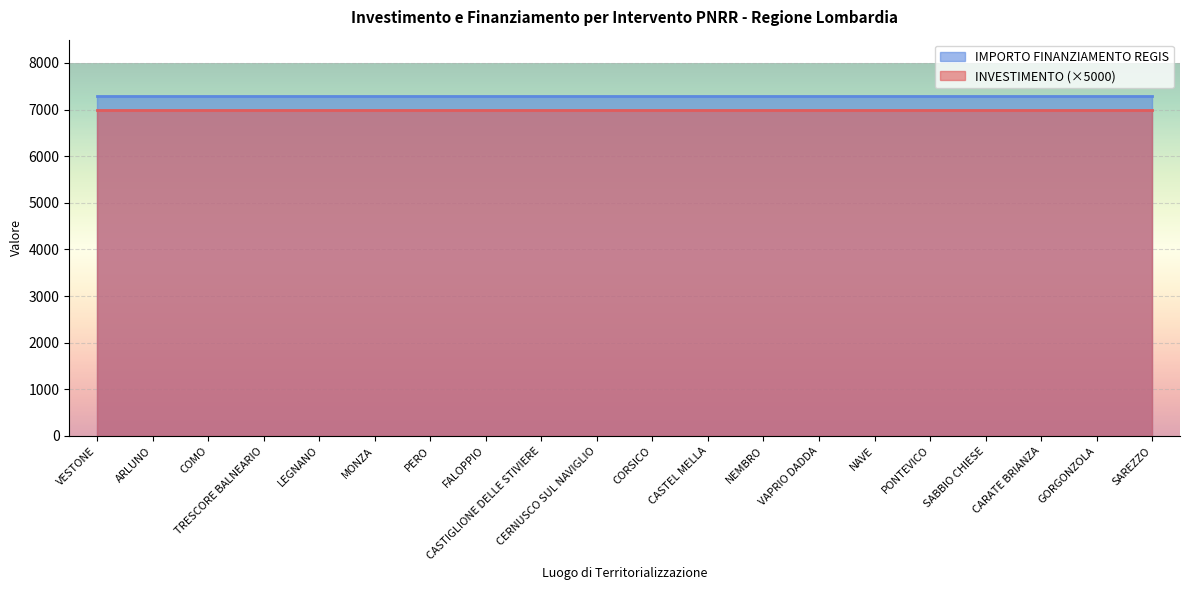

Is it true that INVESTIMENTO equals 1.4 at FALOPPIO?

True